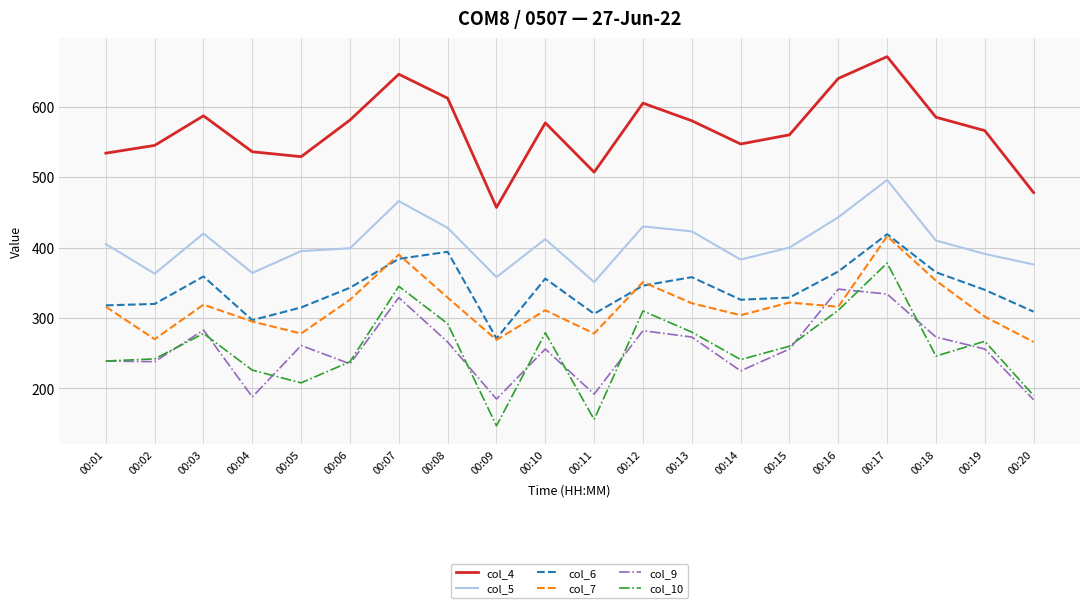

True or false: col_9 has a value of 442 at 00:19.

False